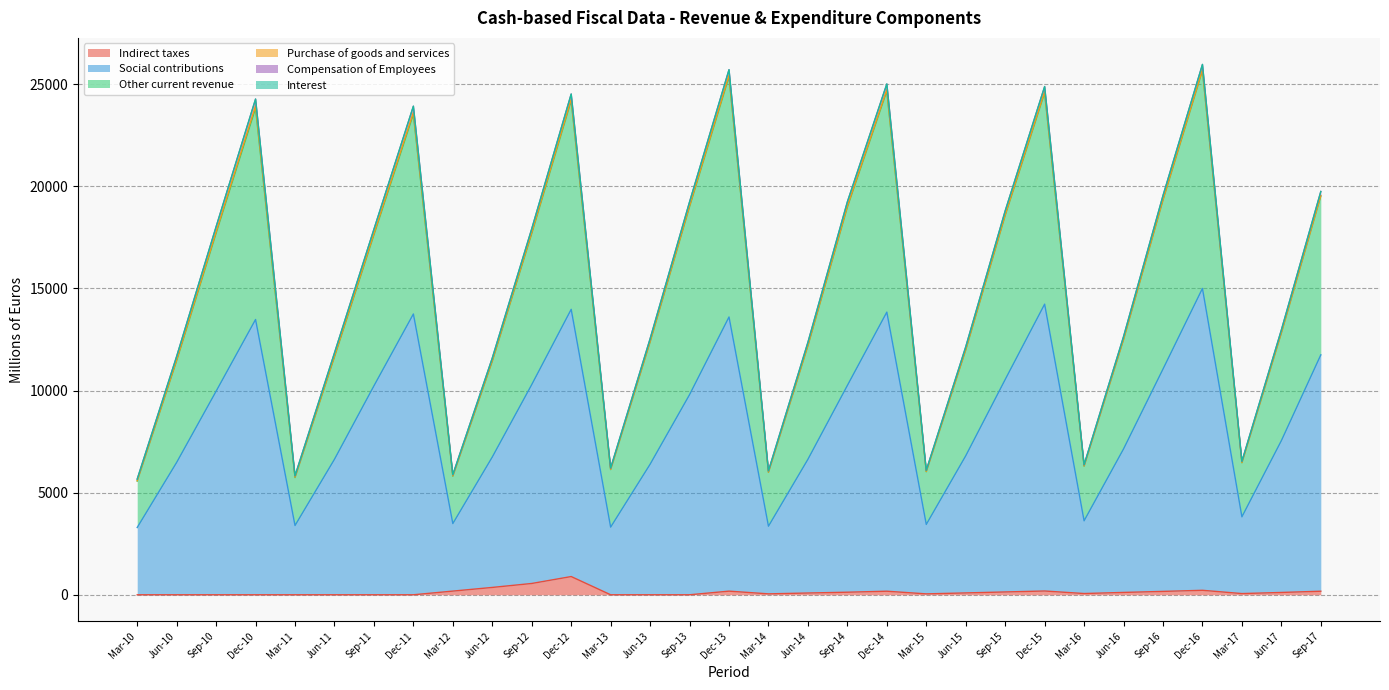

True or false: Social contributions and Indirect taxes intersect in this chart.

False